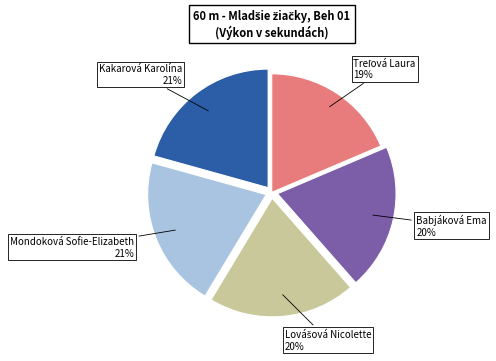

To the nearest percent, what is the average slice percentage?

20%